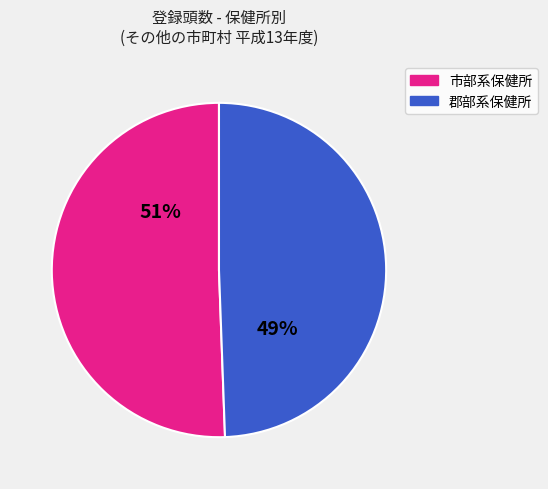

Is there any slice that represents more than half of the pie?

Yes